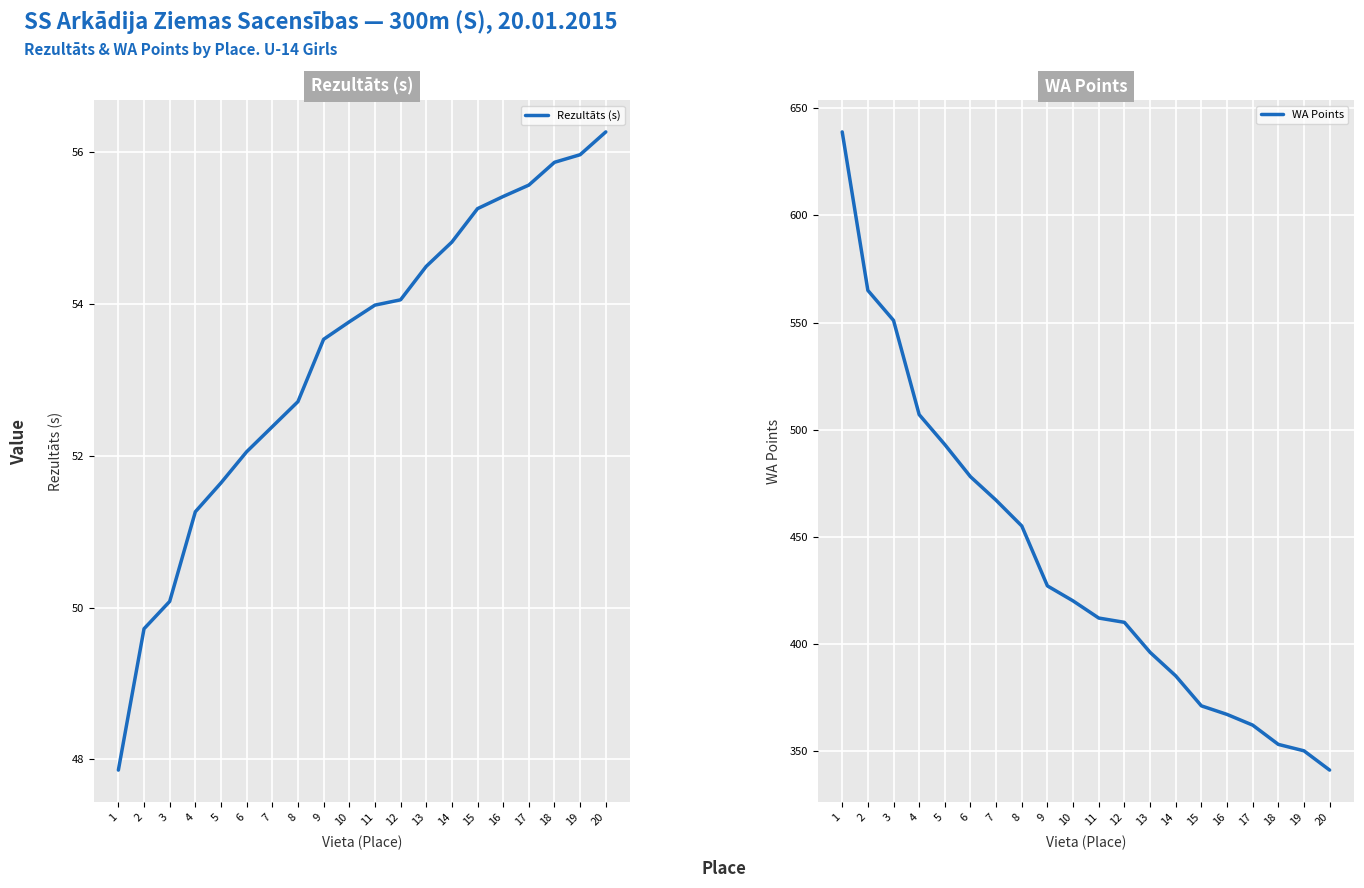

What is the difference between the maximum and minimum values in the Rezultāts (s) series?

8.4